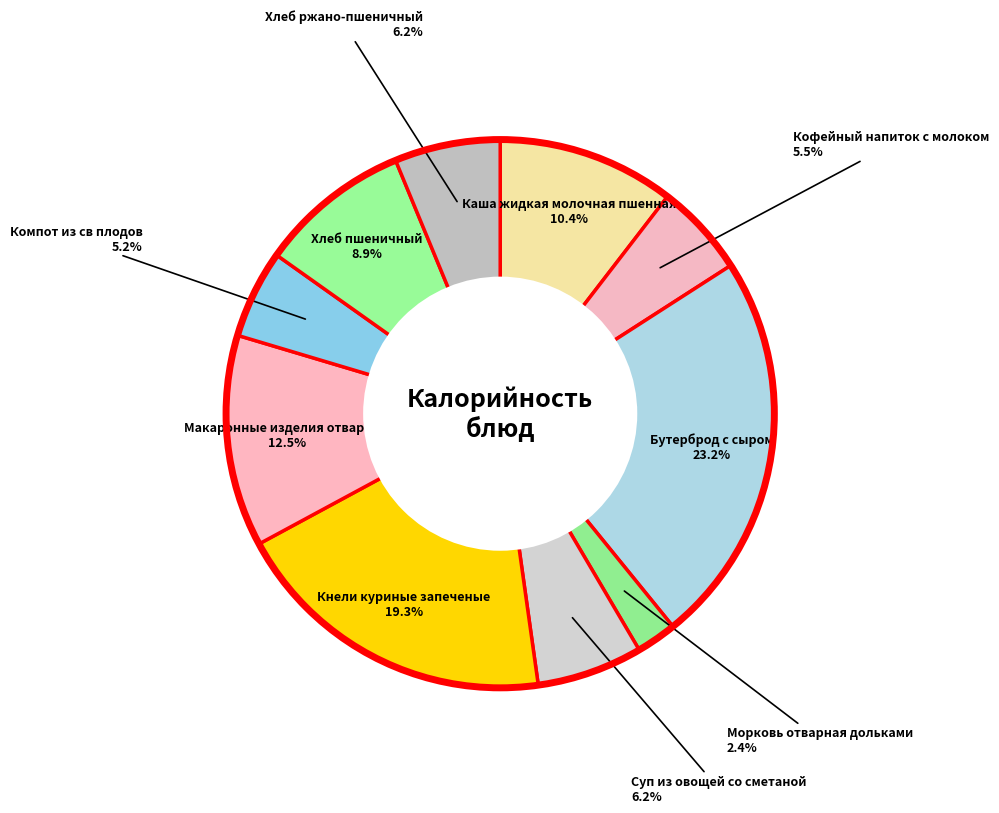

Count the number of slices in the pie.

10